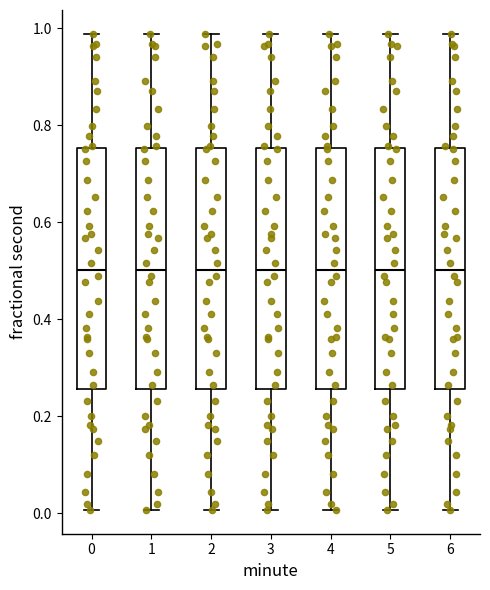

Reading left to right, transcribe this box plot: for each box, give where its median line is, the range the box spans, and where its two whiskers end, as read against the y-axis. The values are not printed on the chart, so give them approximately, as read against the axis.

0: median 0.50, box 0.26 to 0.76, whiskers 0.00 to 0.98
1: median 0.50, box 0.26 to 0.76, whiskers 0.00 to 0.98
2: median 0.50, box 0.26 to 0.76, whiskers 0.00 to 0.98
3: median 0.50, box 0.26 to 0.76, whiskers 0.00 to 0.98
4: median 0.50, box 0.26 to 0.76, whiskers 0.00 to 0.98
5: median 0.50, box 0.26 to 0.76, whiskers 0.00 to 0.98
6: median 0.50, box 0.26 to 0.76, whiskers 0.00 to 0.98